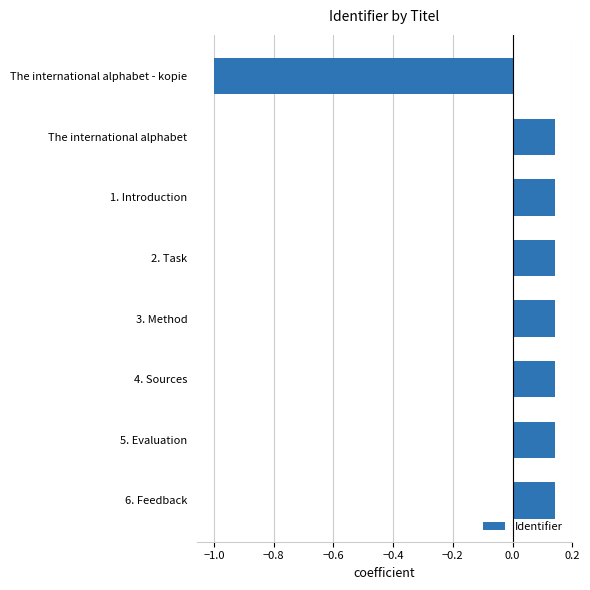

Which has a higher value, 6. Feedback or The international alphabet - kopie?

6. Feedback